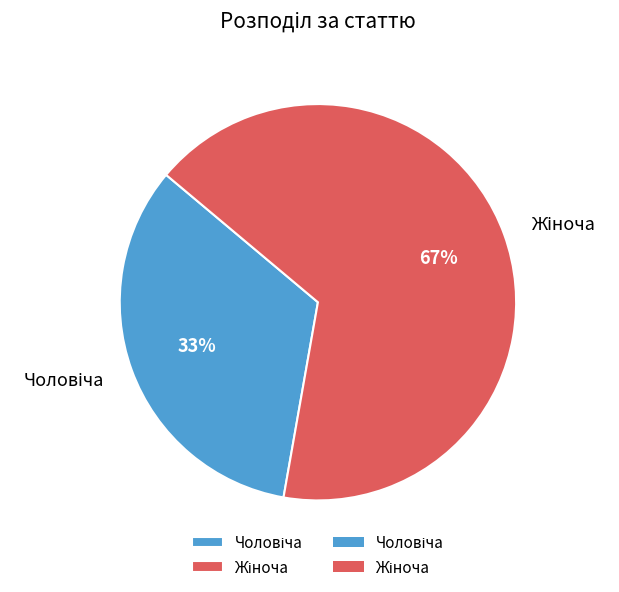

Is there any slice that represents more than half of the pie?

Yes